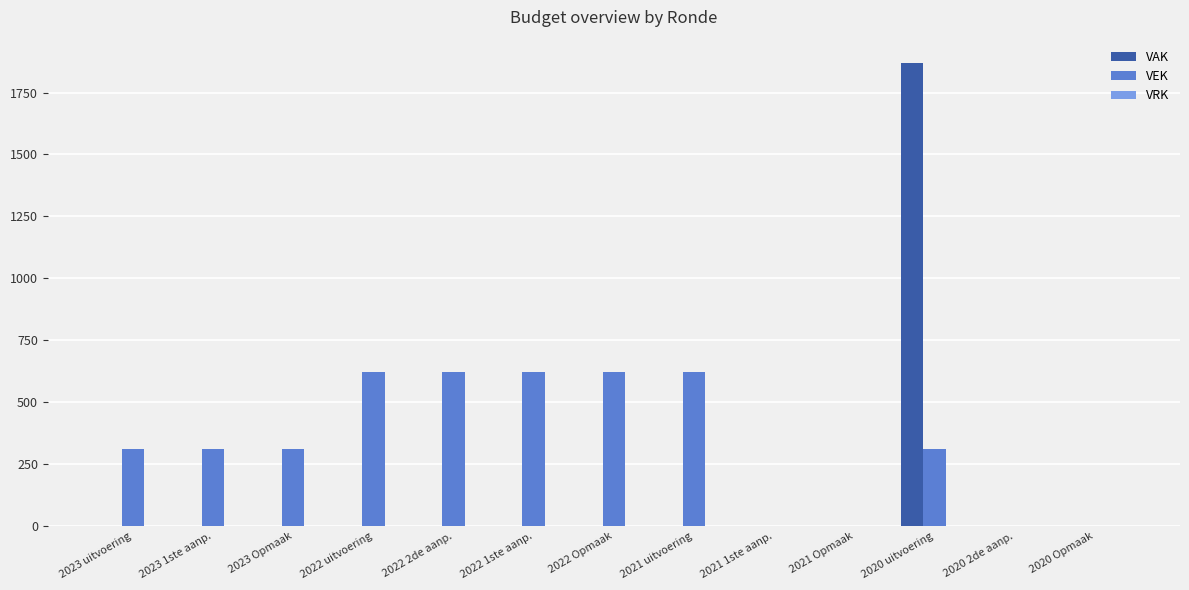

At which category does the chart reach its peak across all series?

2020 uitvoering